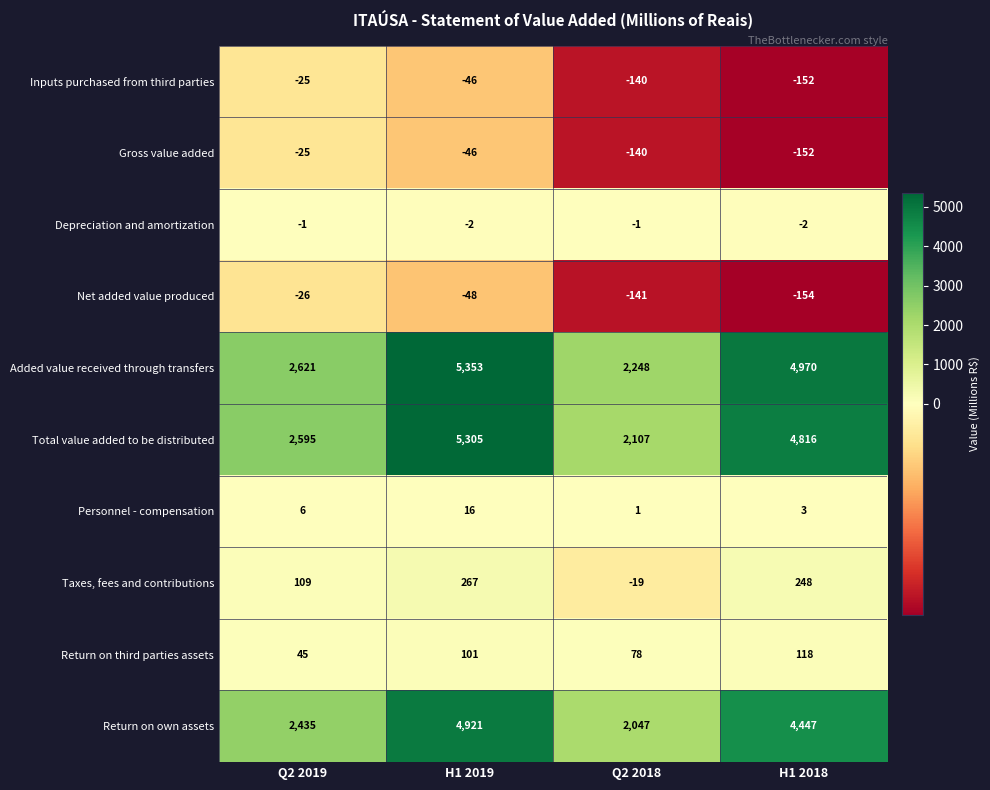

At which category is the sum across all series the highest?

H1 2019